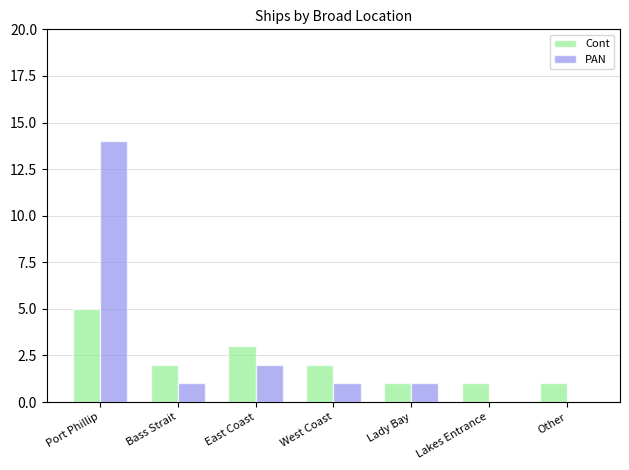

Are the bars horizontal?

No